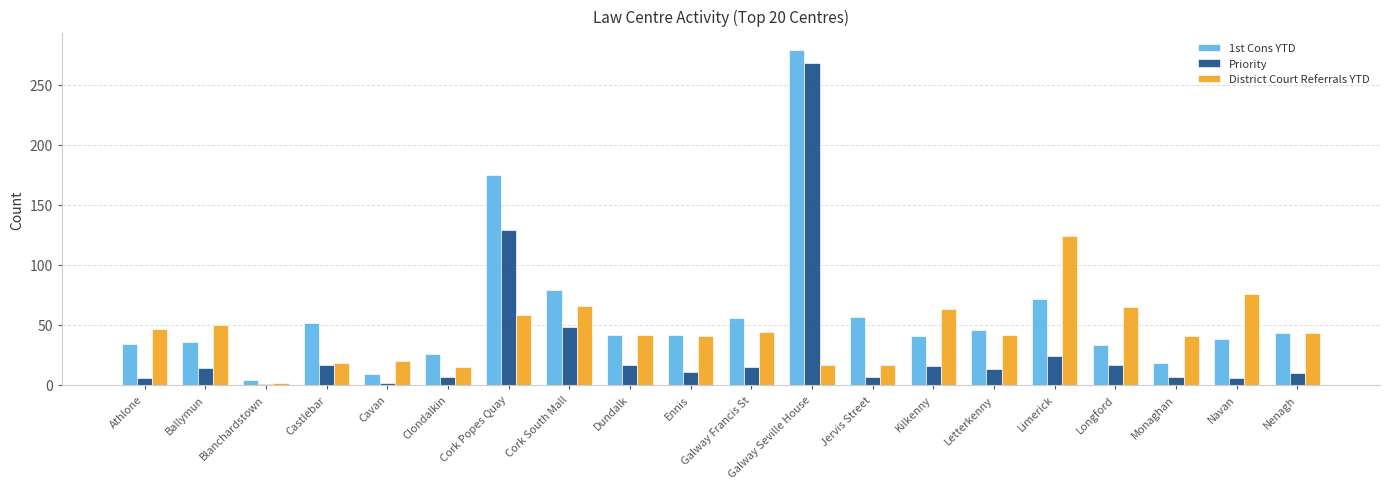

What is the approximate value of District Court Referrals YTD at Ballymun?

50